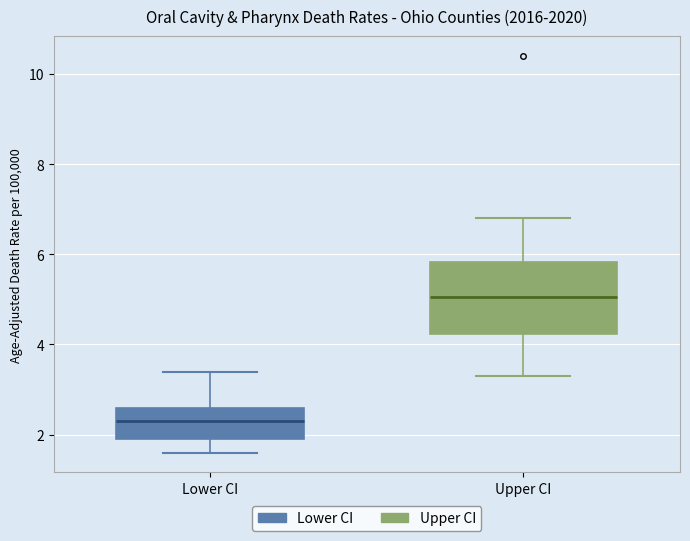

Reading left to right, transcribe this box plot: for each box, give where its median line is, the range the box spans, and where its two whiskers end, as read against the y-axis. The values are not printed on the chart, so give them approximately, as read against the axis.

Lower CI: median 2.4, box 2.0 to 2.6, whiskers 1.6 to 3.4
Upper CI: median 5.0, box 4.2 to 5.8, whiskers 3.4 to 6.8